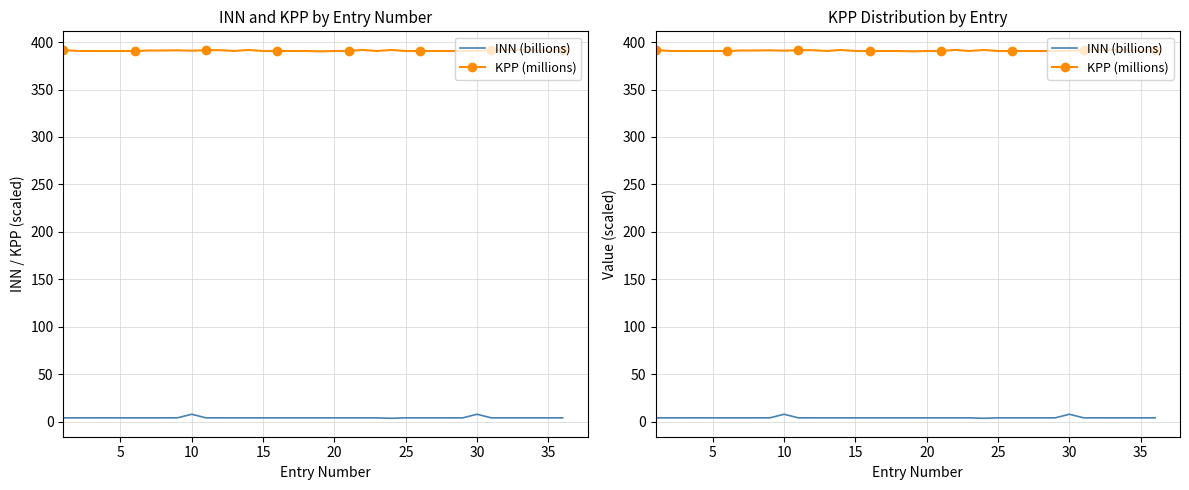

True or false: KPP (millions) has more than 1 points higher than both neighbors.

True